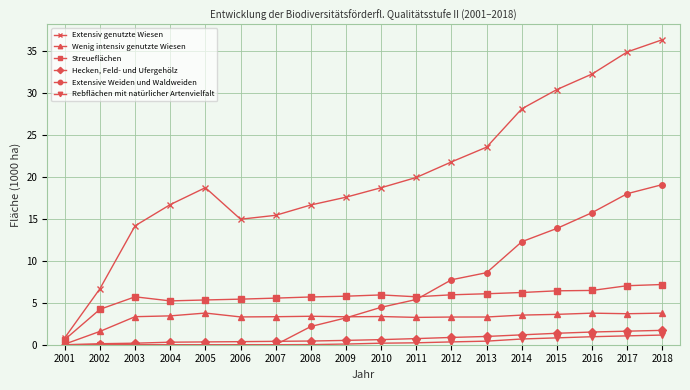

Where is Wenig intensiv genutzte Wiesen nearest to the value 1?

2002